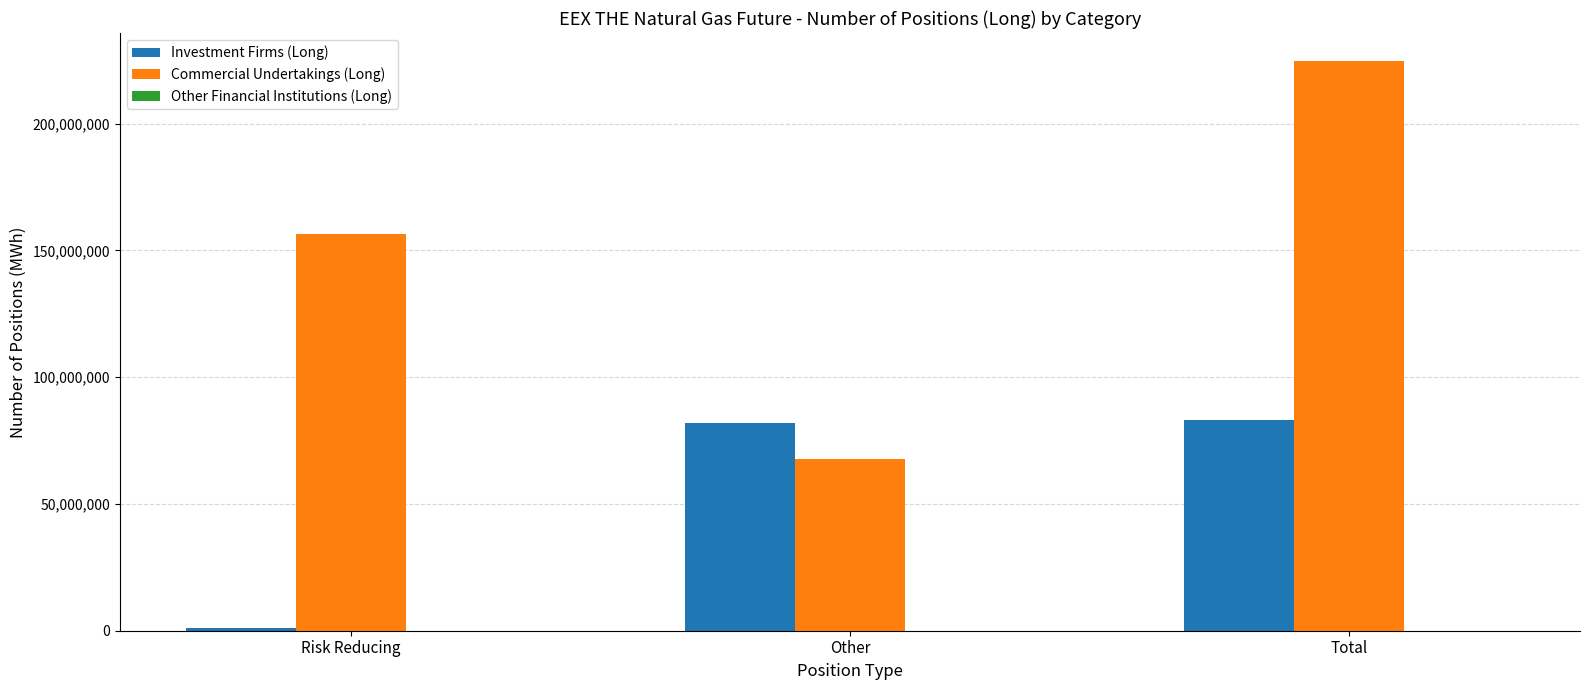

The value of Commercial Undertakings (Long) at Other is 105444838. True or false?

False